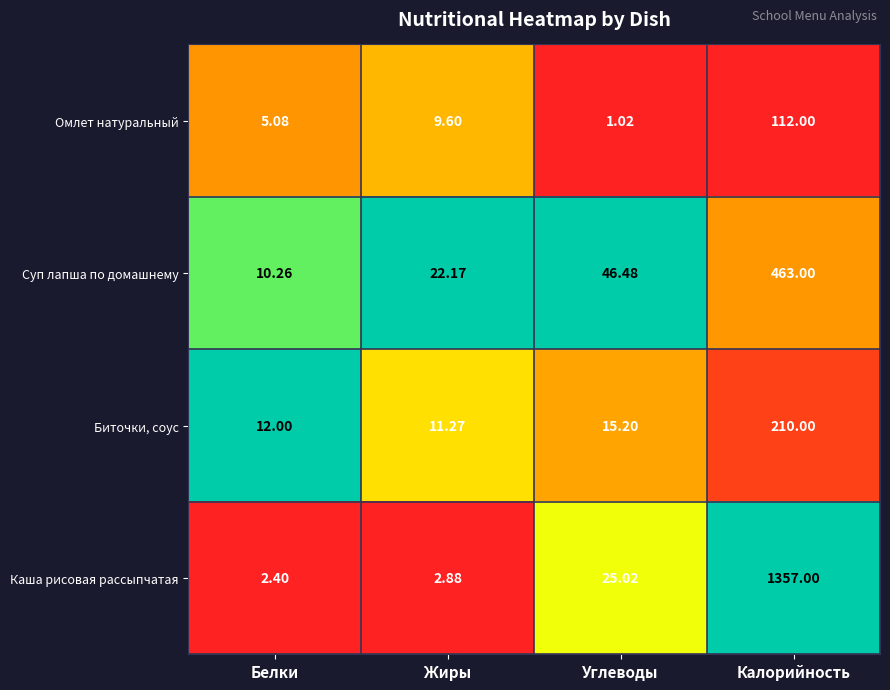

At which category is the sum across all series the highest?

Калорийность